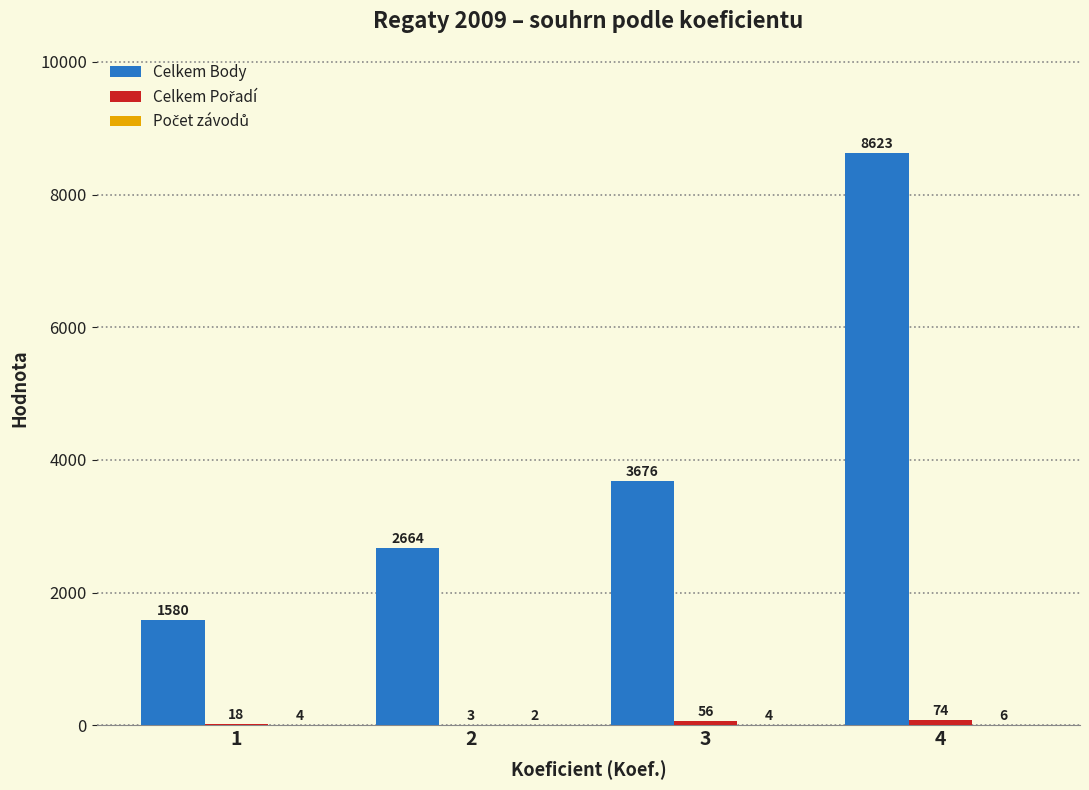

Which series changed the most between 2 and 3?

Celkem Body